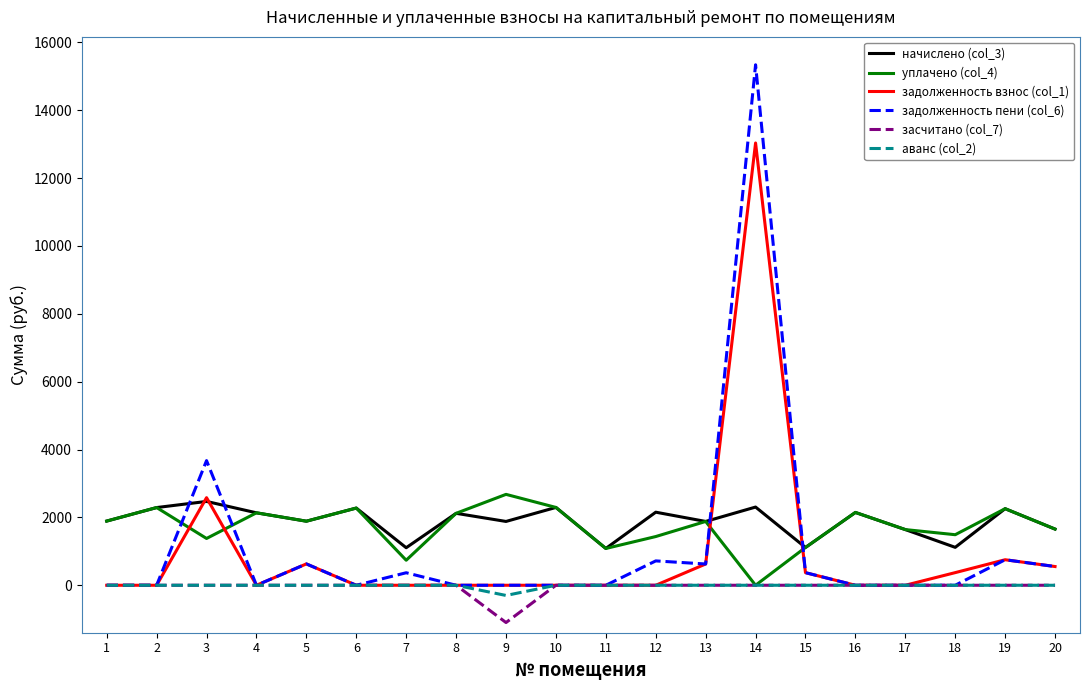

The value of задолженность пени (col_6) at 15 is 371.2. True or false?

True